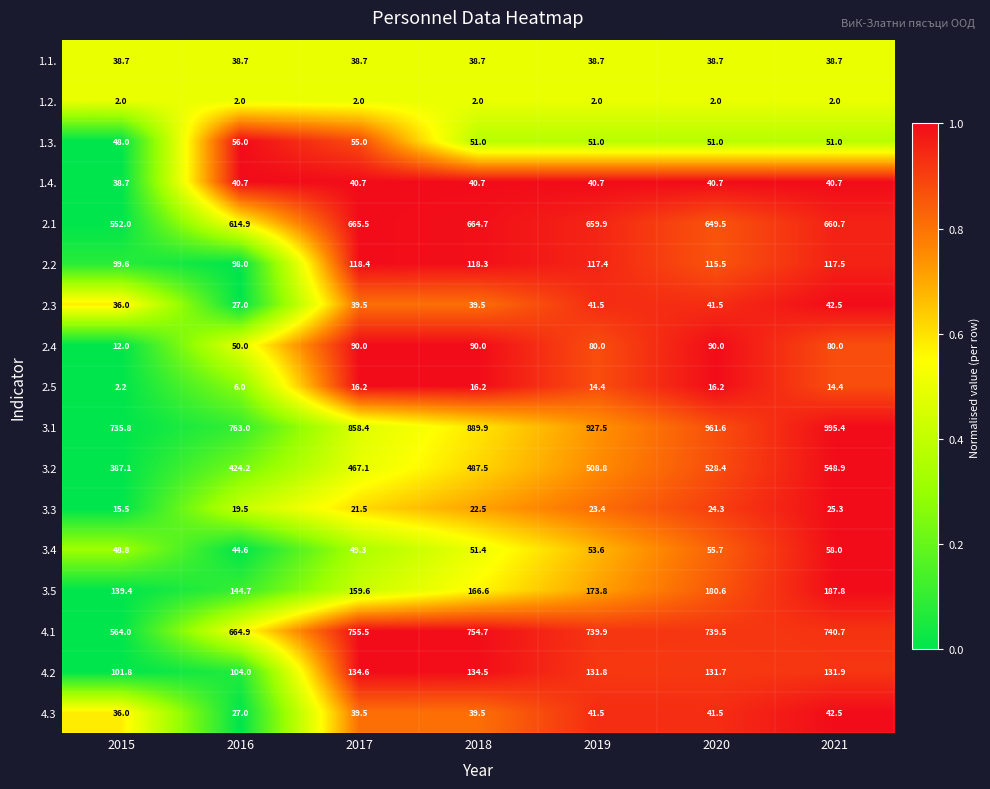

At which category is the sum across all series the highest?

2021